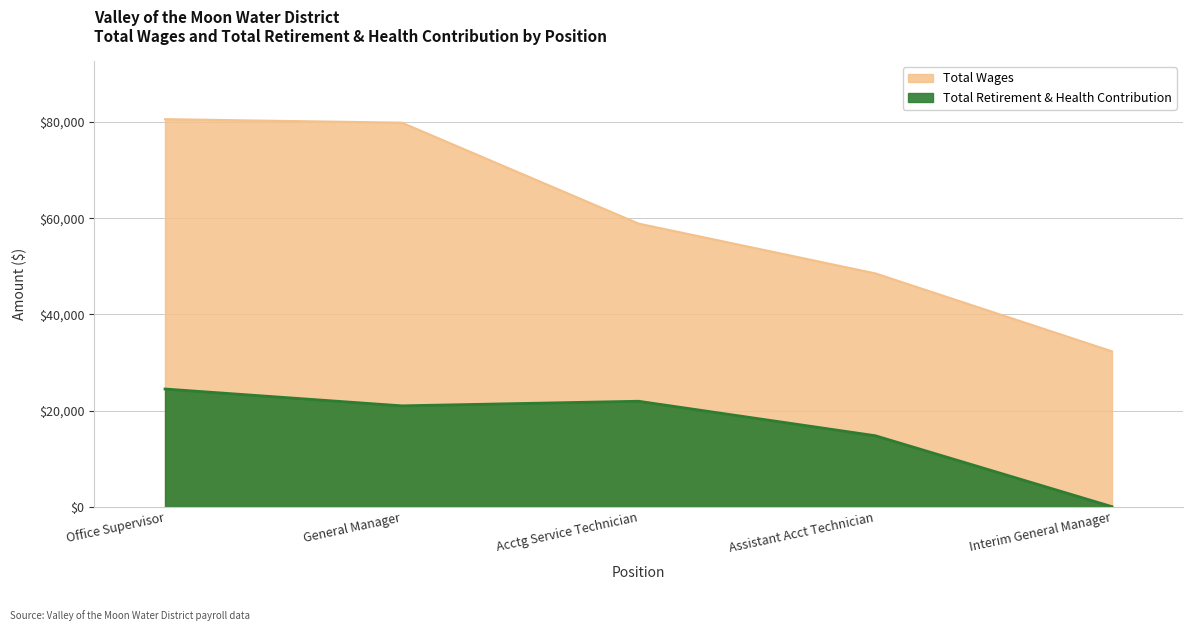

Which series changed the most between Office Supervisor and Interim General Manager?

Total Wages